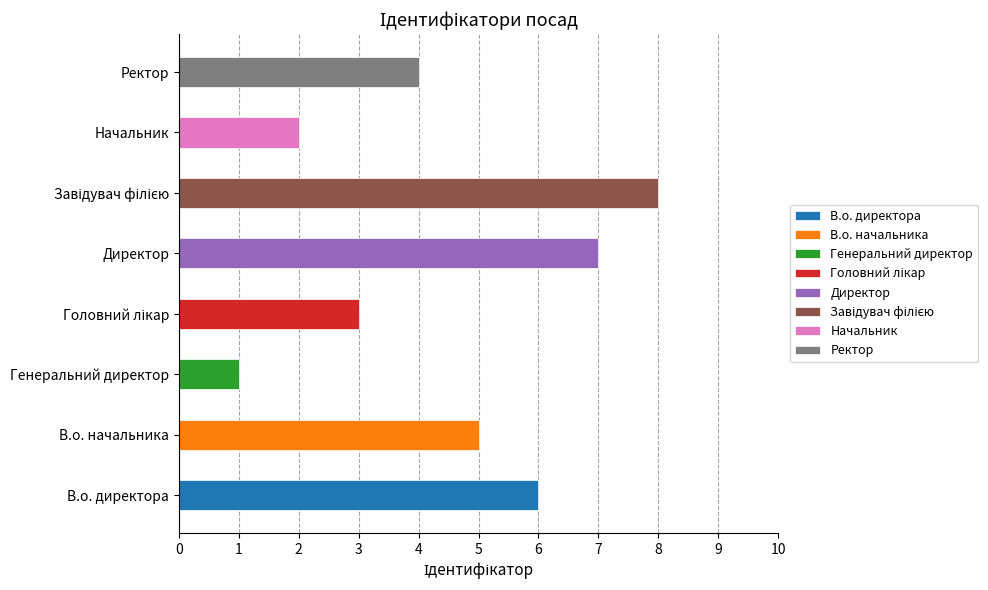

Are the bars horizontal?

Yes